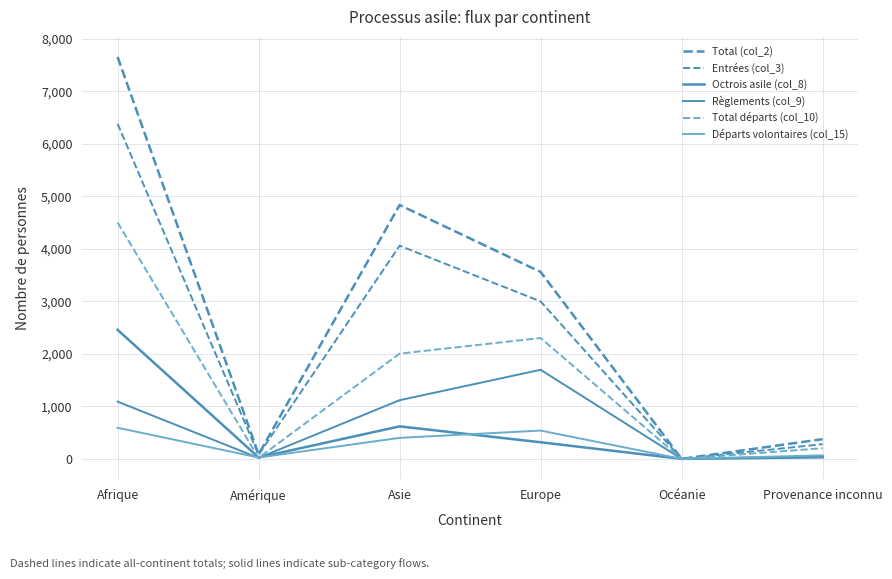

Does the chart have visible grid lines?

Yes